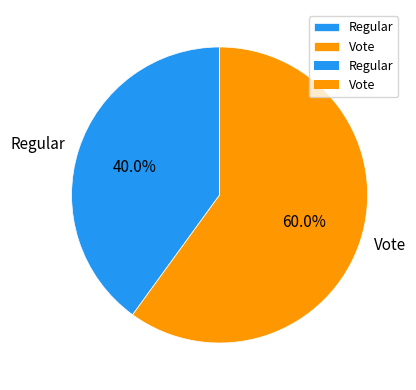

Approximately how many times larger is the value at Vote compared to Regular?

1.5